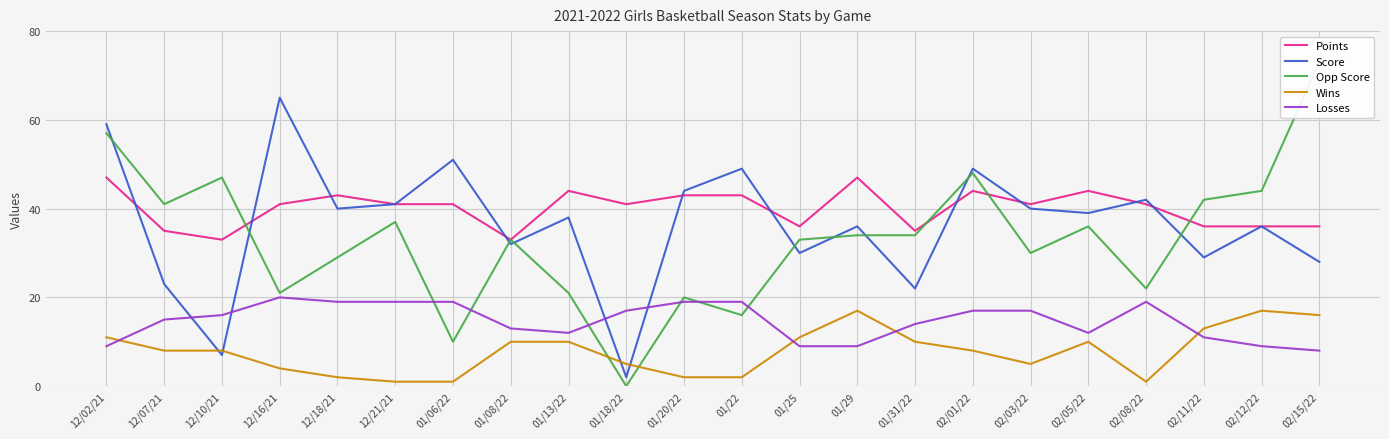

Is it true that Losses equals 3 at 02/11/22?

False